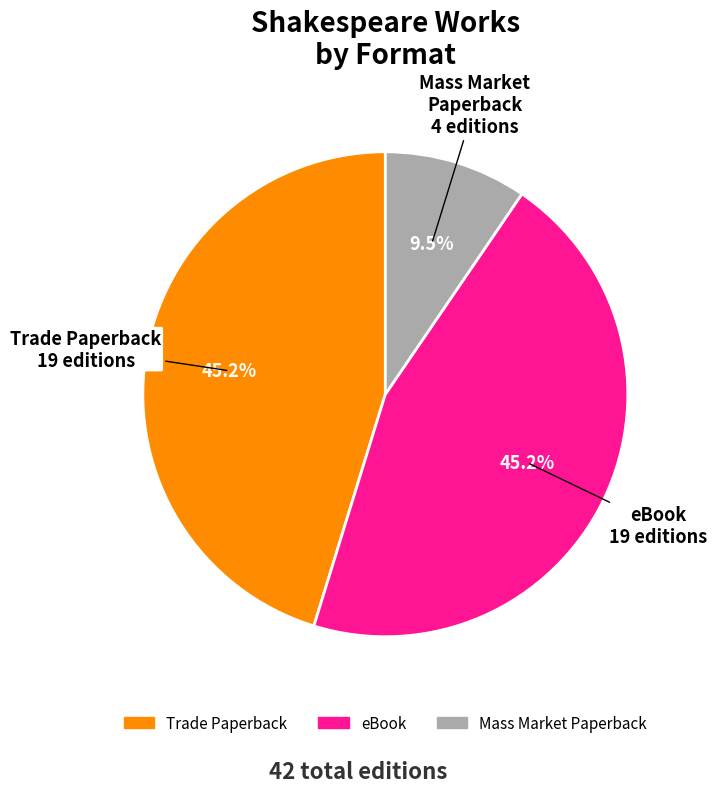

Which has a higher value, eBook or Mass Market Paperback?

eBook